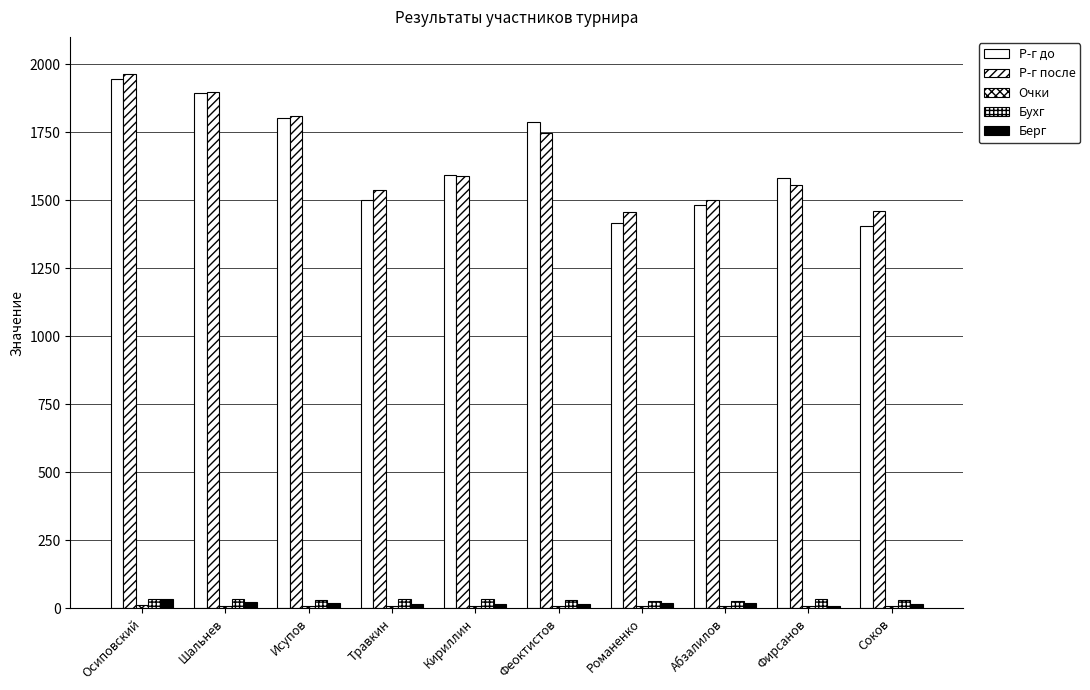

What is the minimum value shown in the chart?

7